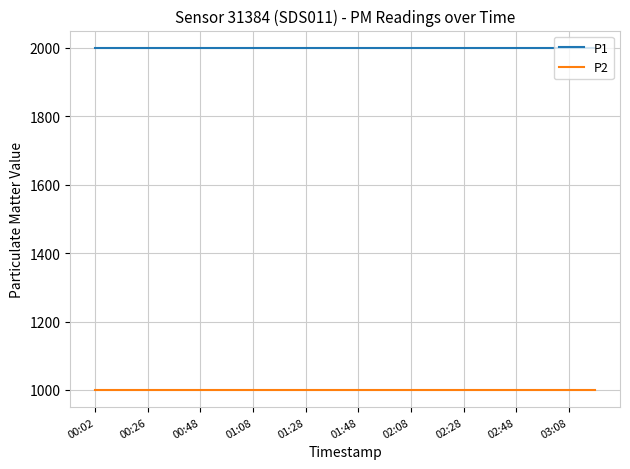

What is the lowest value of the P2 series?

999.9